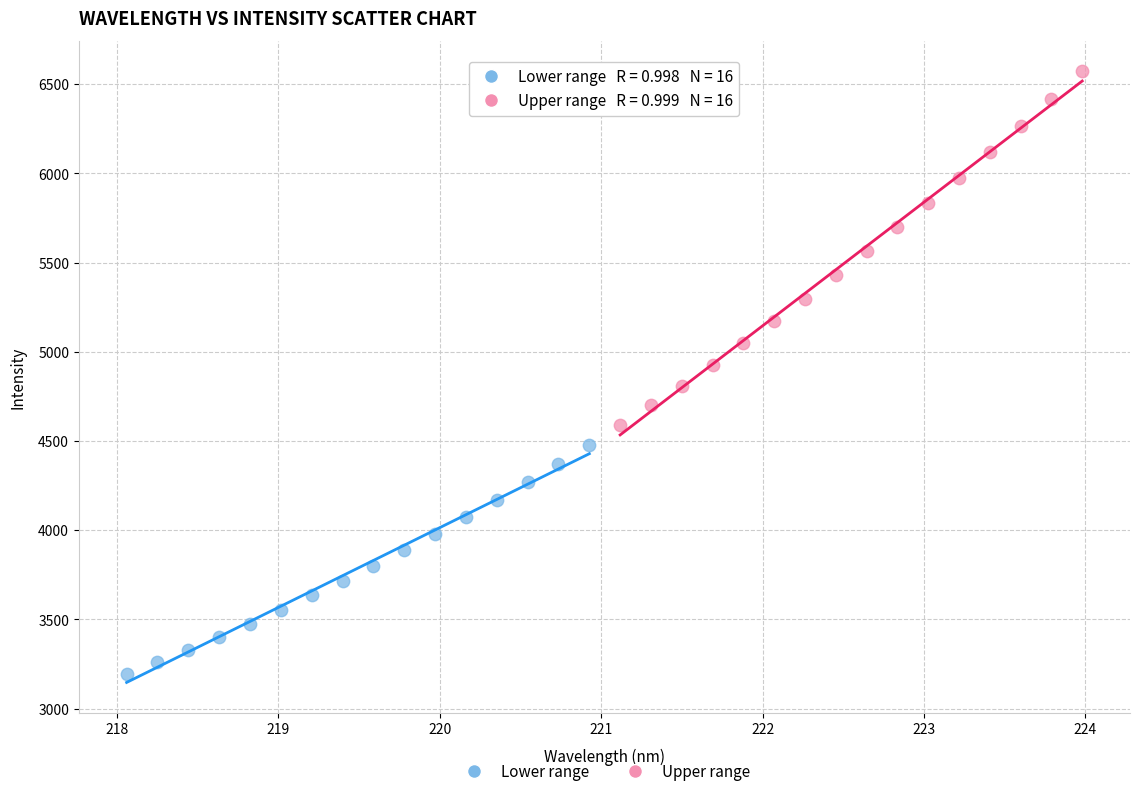

Which series contains the highest Y value?

Upper range